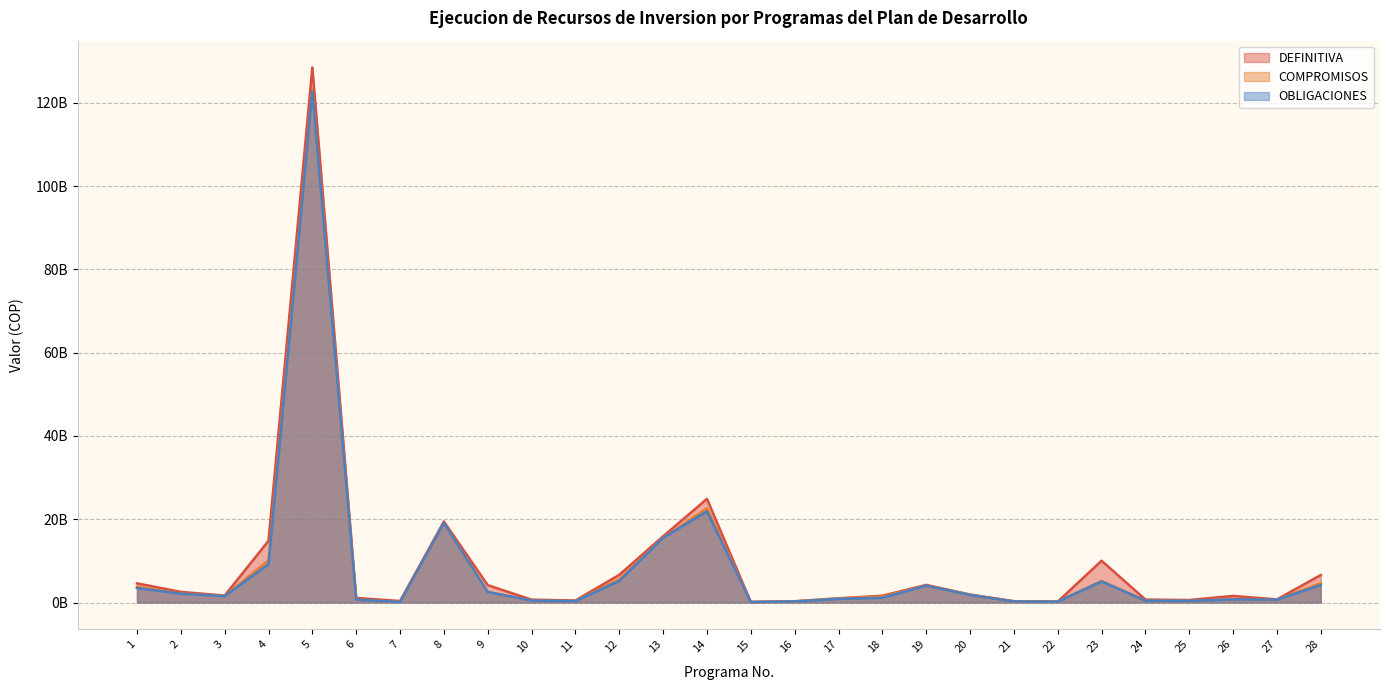

What is the value of the DEFINITIVA point at the 26th from the left?

1579534666.0